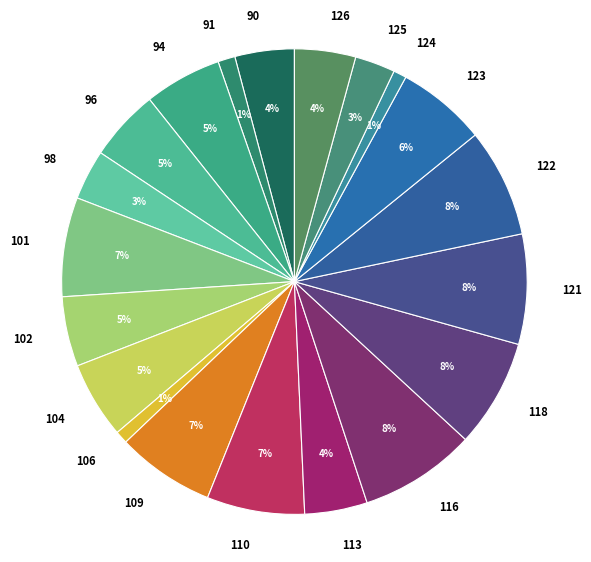

To the nearest percent, what is the difference between the largest and smallest slice percentages?

7%